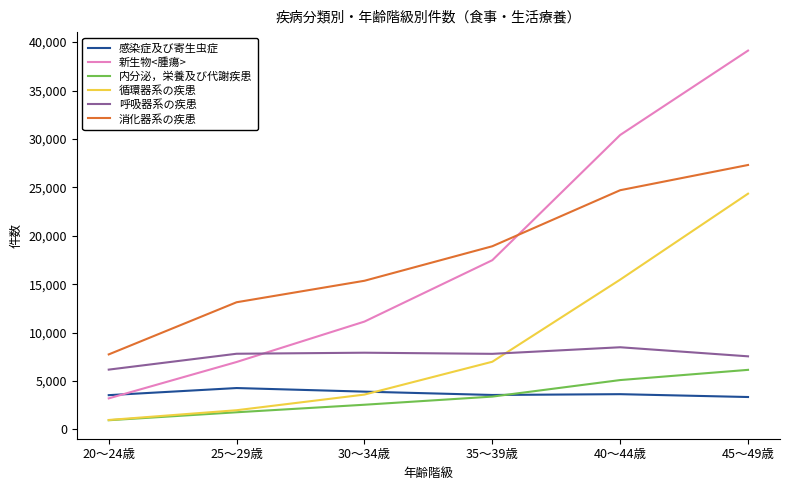

What is the total value across all series at 45～49歳?

107849